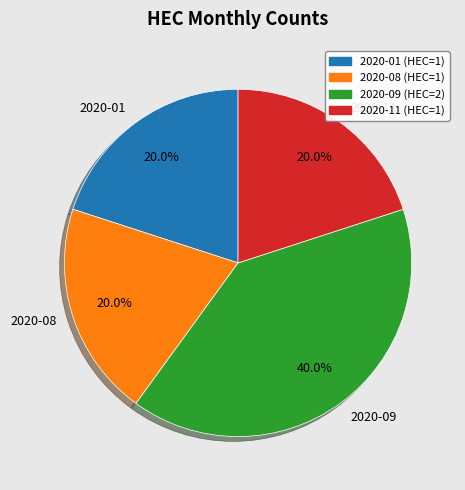

How many segments does this pie chart have?

4